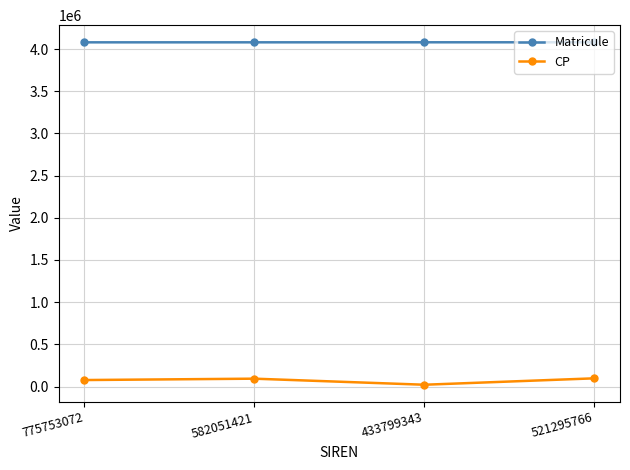

True or false: Matricule has more than 2 points higher than both neighbors.

False